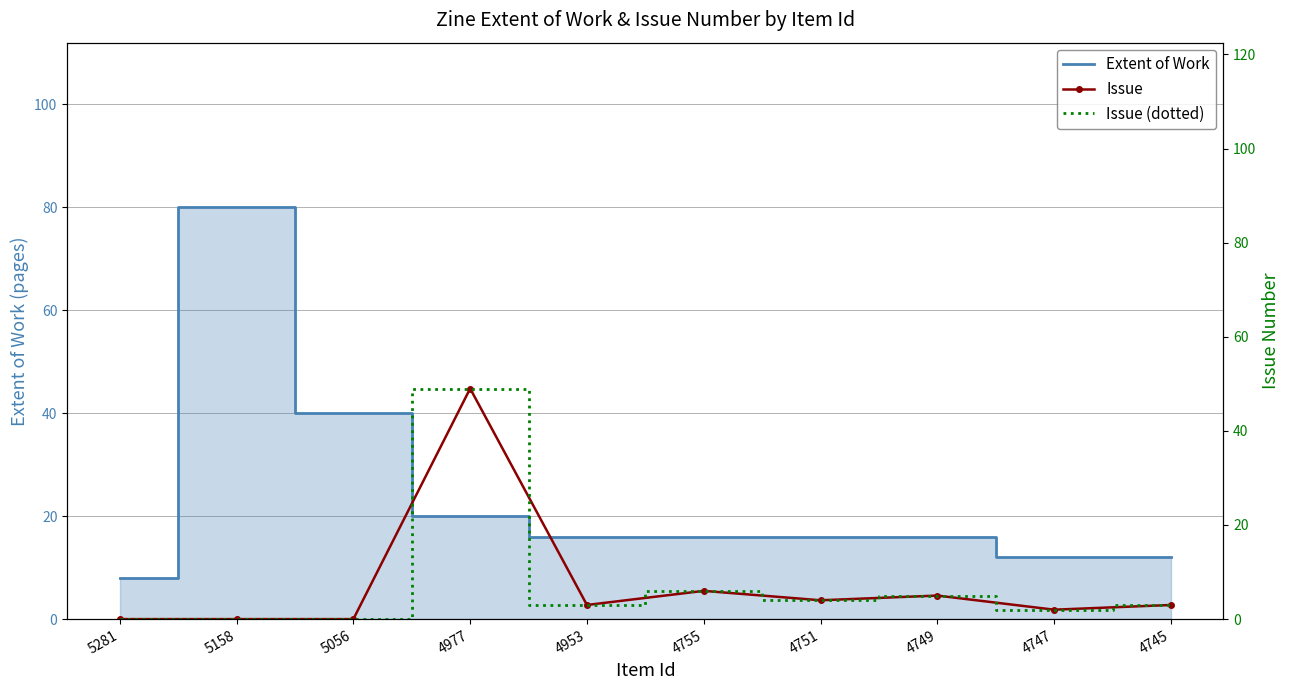

How many times do Extent of Work and Issue (dotted) cross each other?

2